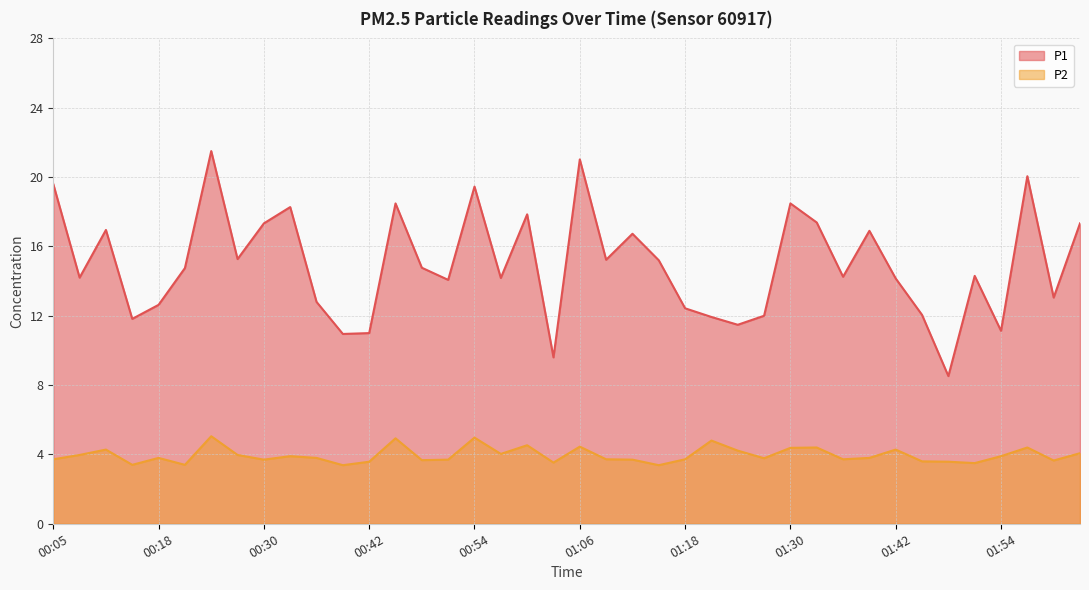

Where is P2 nearest to the value 4?

00:08